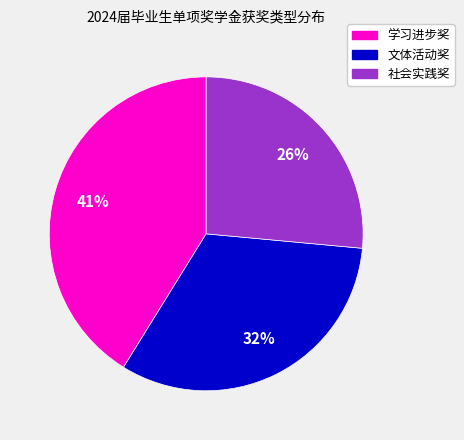

To the nearest percent, what is the difference between the 学习进步奖 and 社会实践奖 slice percentages?

15%